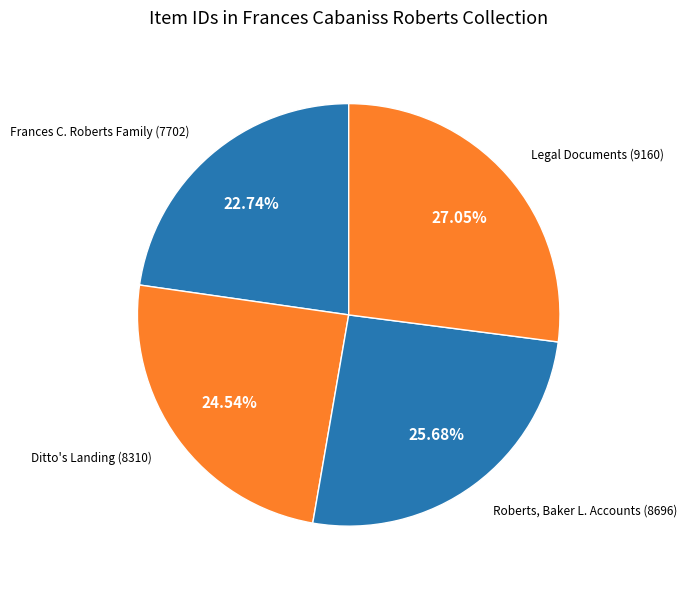

To the nearest percent, what percentage of the pie is Roberts, Baker L. Accounts (8696)?

26%